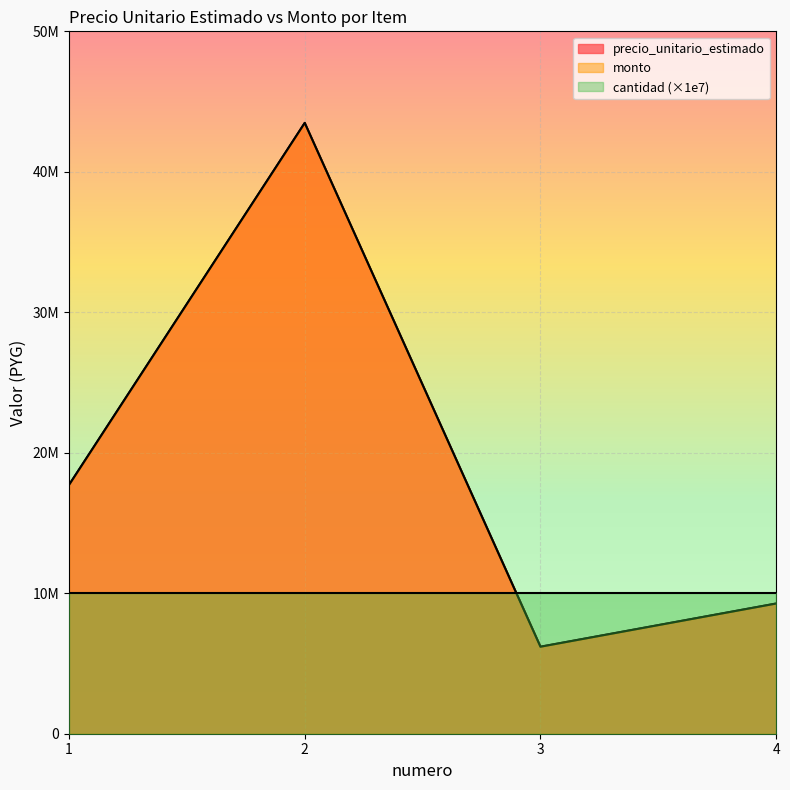

At which label does monto reach its minimum?

3